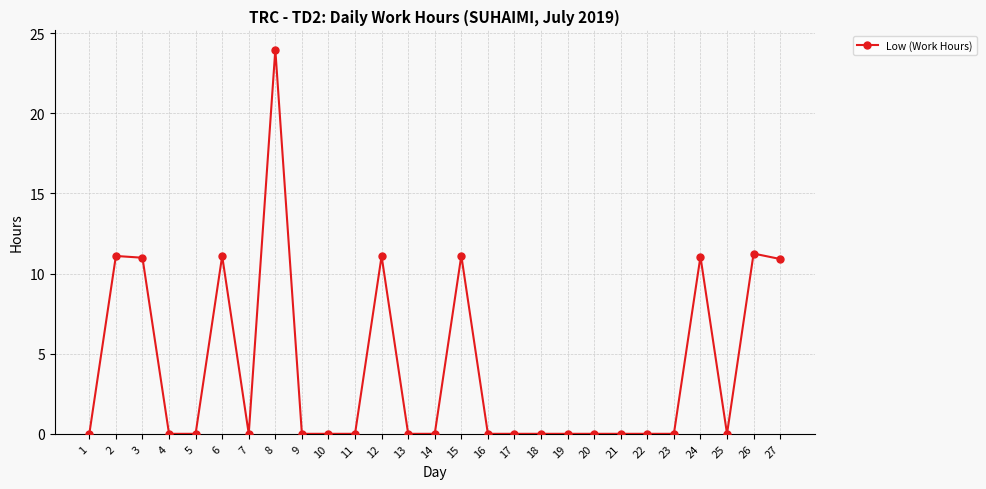

Which has a higher value, 13 or 27?

27